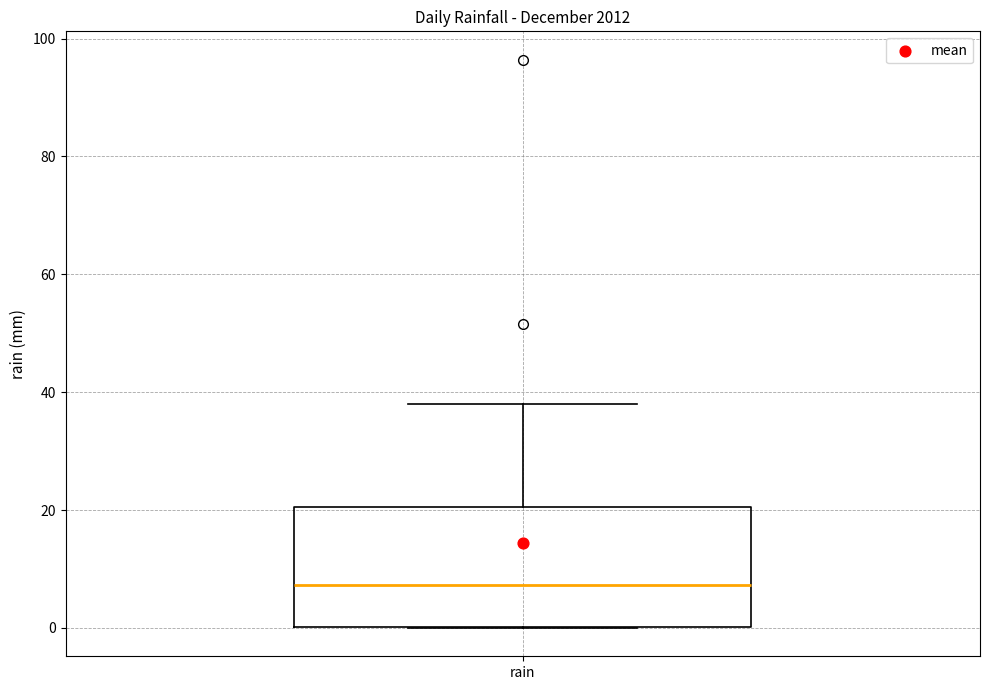

Transcribe this box plot: give where the median line is, the range the box spans, and where the two whiskers end, as read against the y-axis. The values are not printed on the chart, so give them approximately, as read against the axis.

median 8, box 0 to 20, whiskers 0 to 38